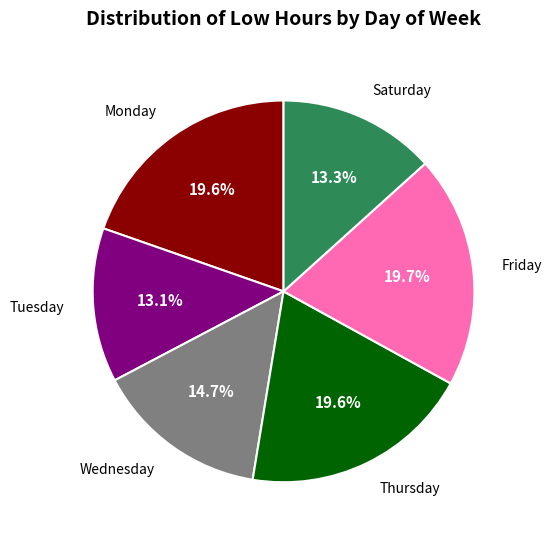

Is there a majority slice in this chart?

No